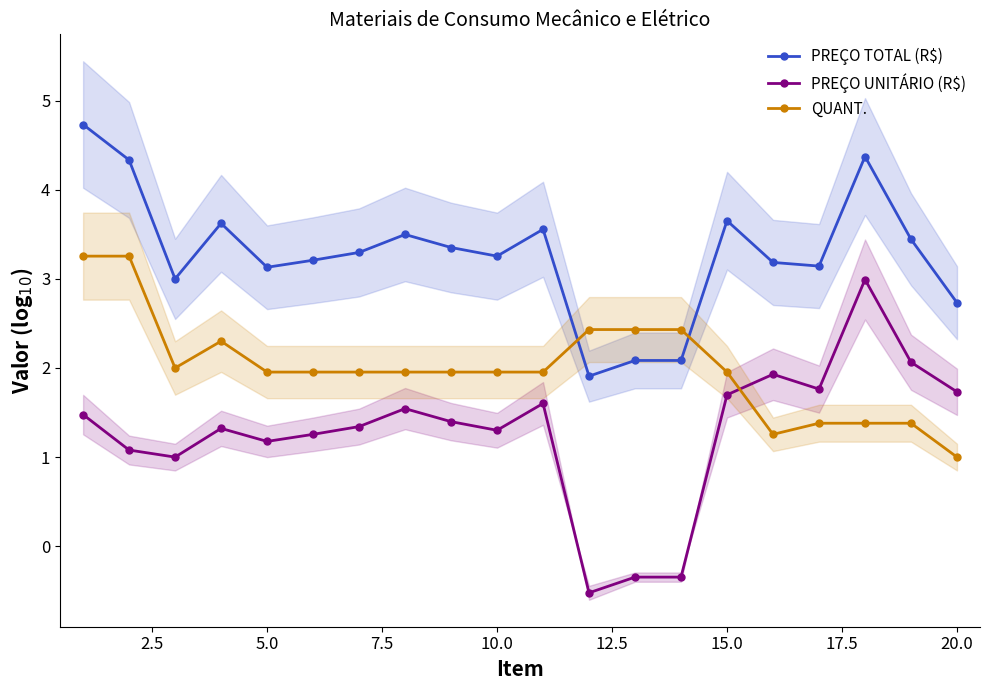

What is the lowest value of the PREÇO TOTAL (R$) series?

1.9